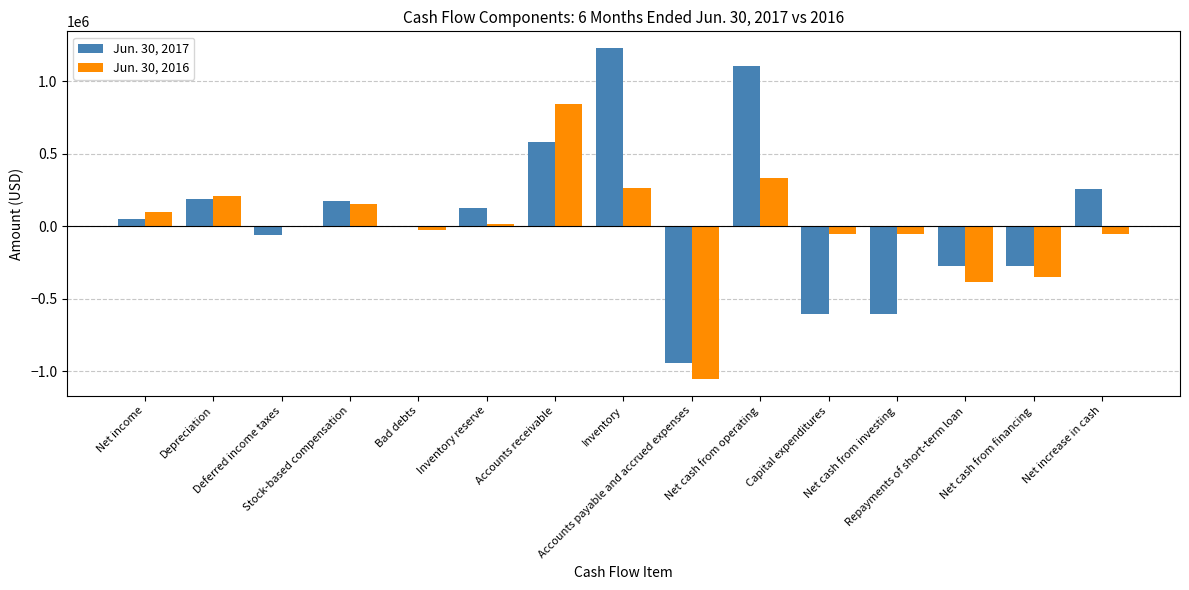

What is the sum of all Jun. 30, 2016 values?

-47755